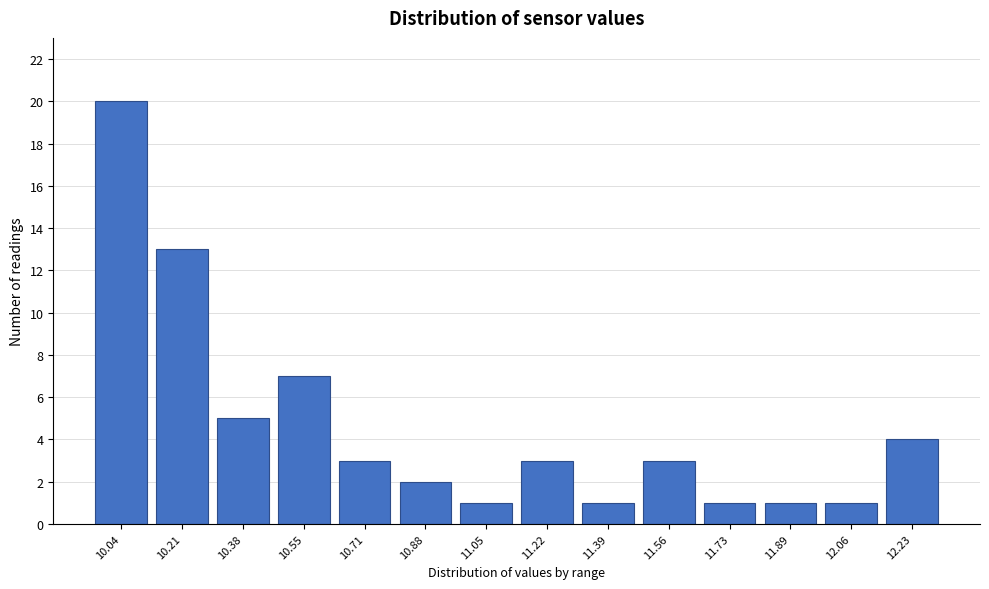

Reading left to right, transcribe all the data shown in this chart.

20	13	5	7	3	2	1	3	1	3	1	1	1	4